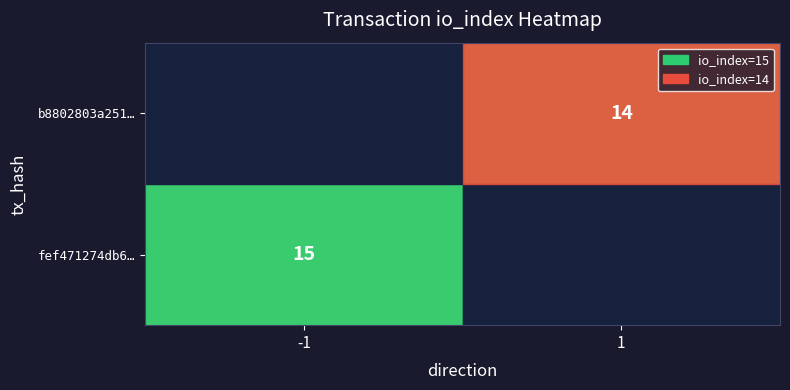

How many distinct data groups are displayed?

2